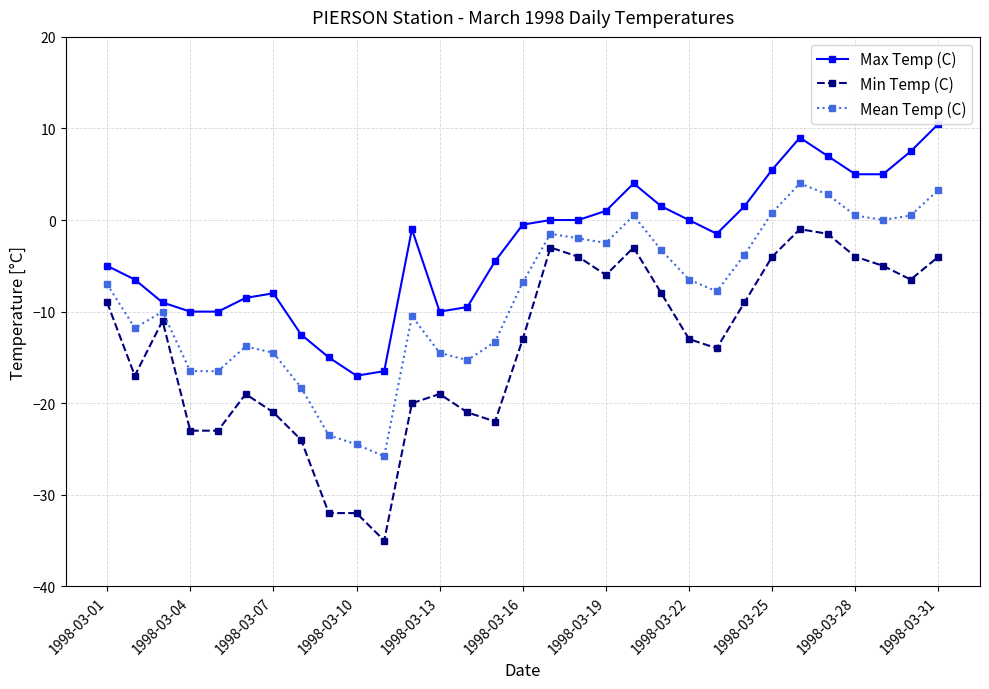

What is the value of the Mean Temp (C) point at the 3rd from the left?

-10.0